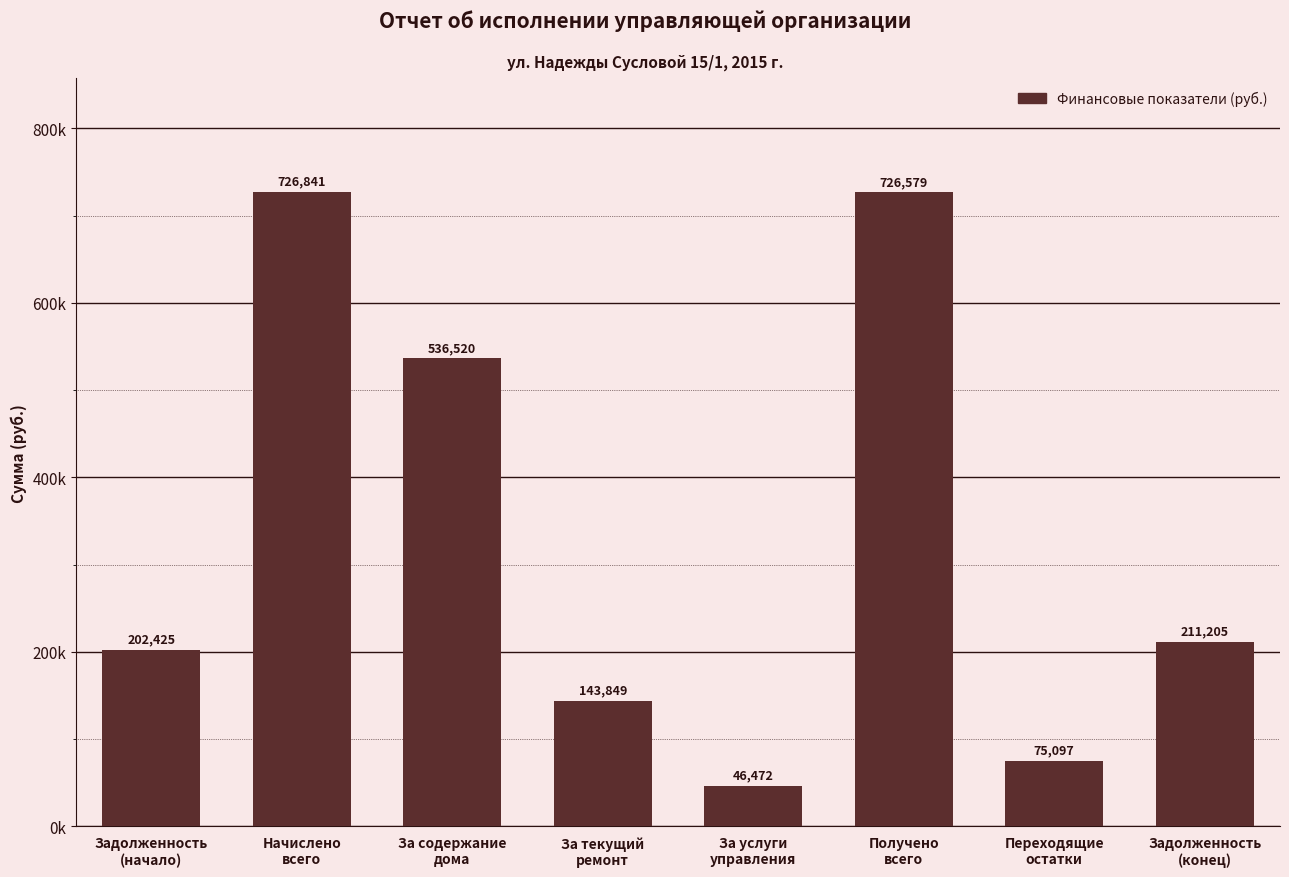

What is the sum of all values?

2668988.3